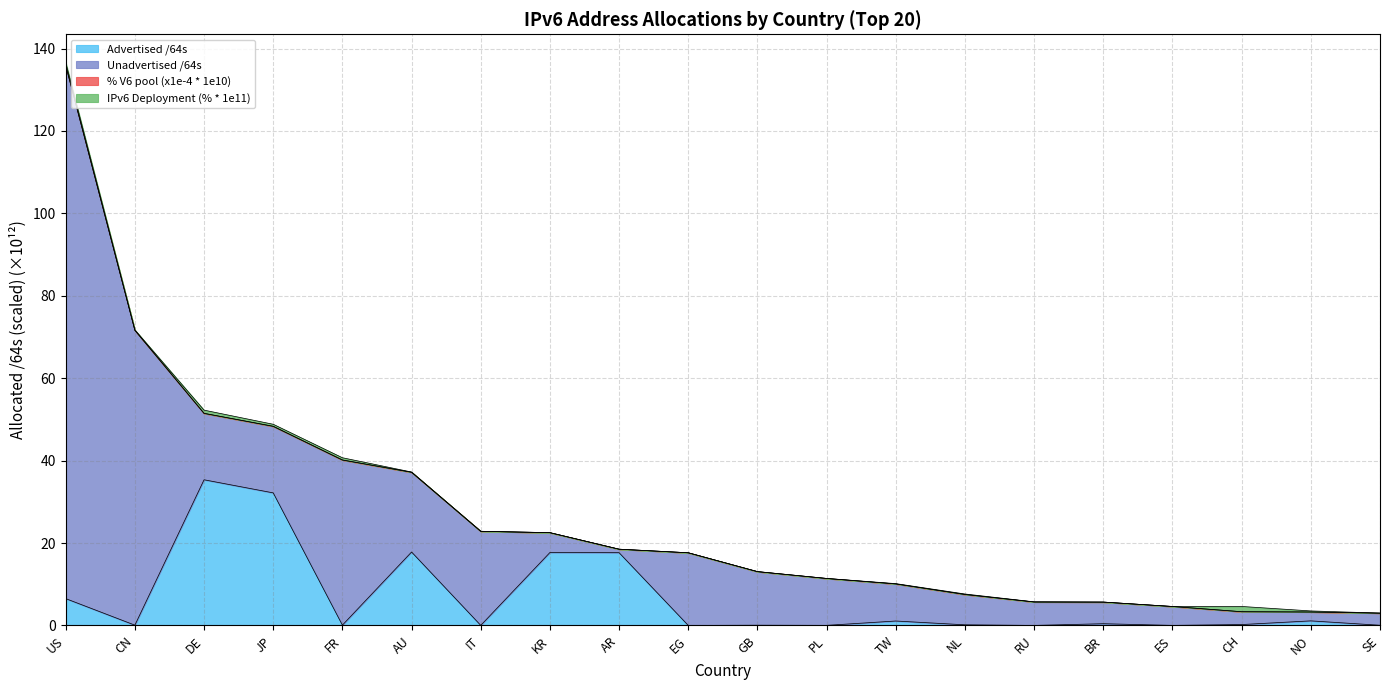

At which category is the sum across all series the highest?

US